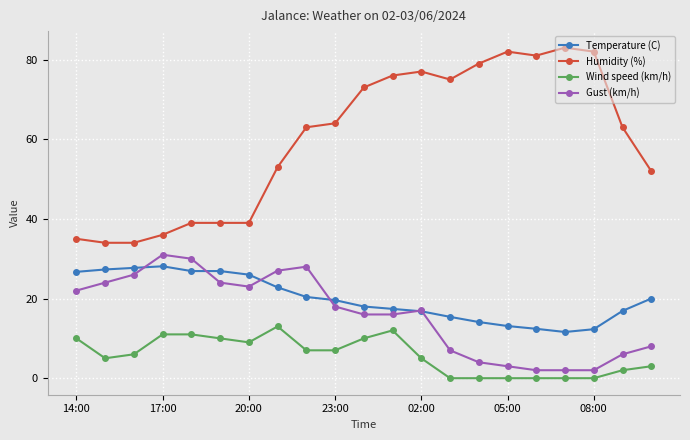

What is the value of the Wind speed (km/h) point at the 2nd from the left?

5.0